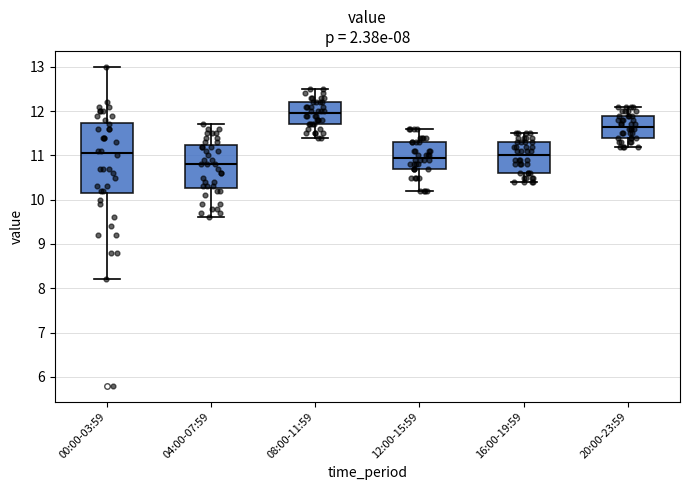

Comparing the boxes themselves (not the whiskers), which one is the tallest?

00:00-03:59